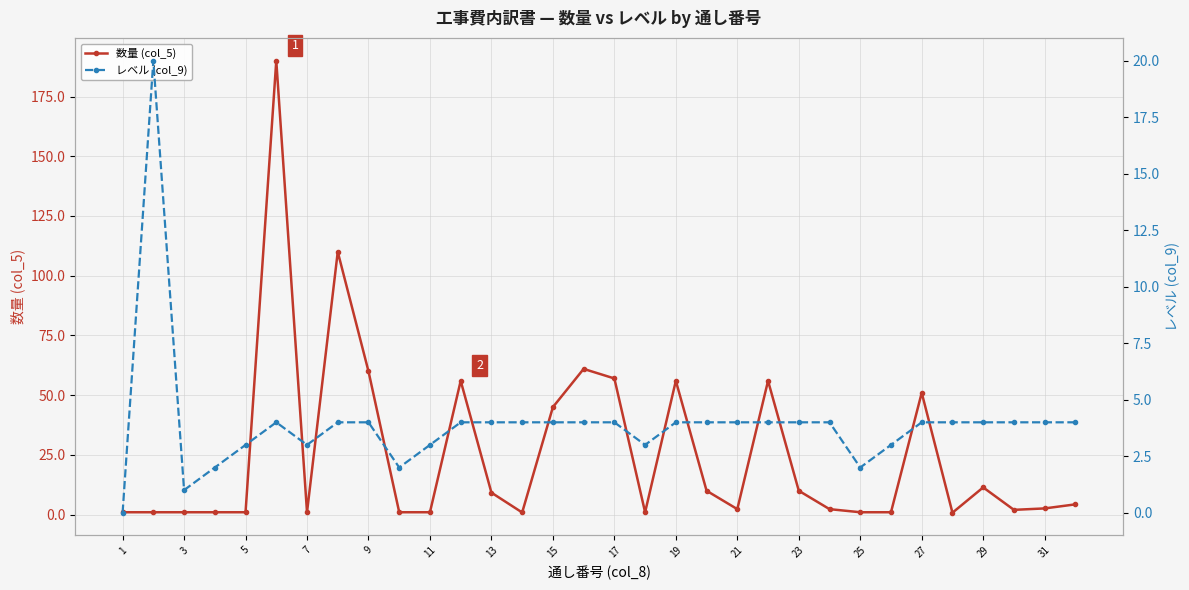

True or false: 数量 (col_5) and レベル (col_9) intersect in this chart.

True